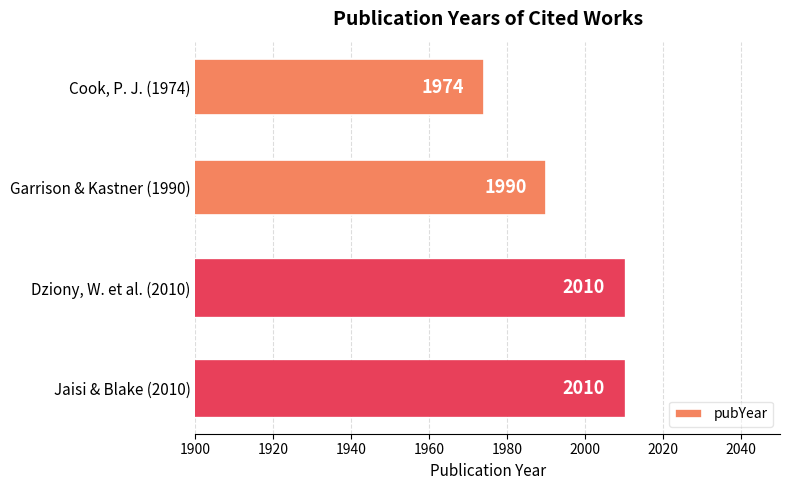

What is the label of the 4th bar from the bottom?

Cook, P. J. (1974)